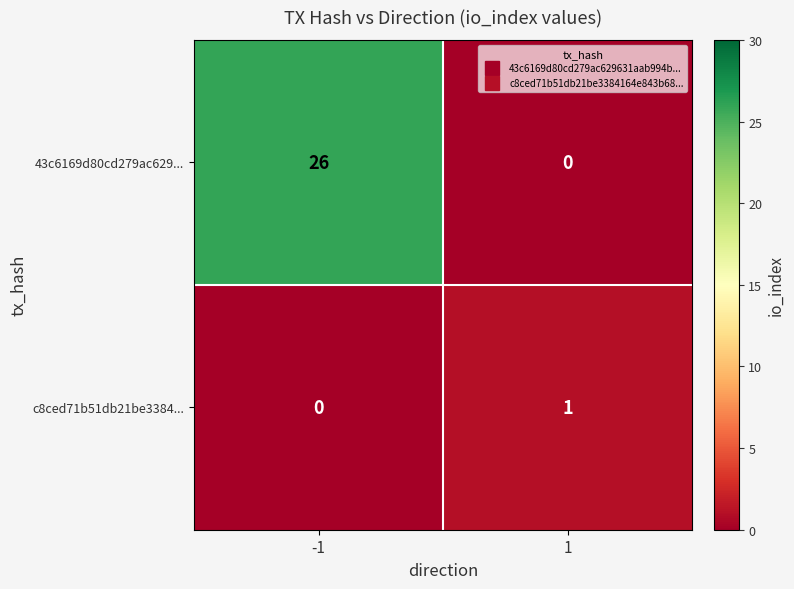

Which series has the widest spread of values?

43c6169d80cd279ac629...